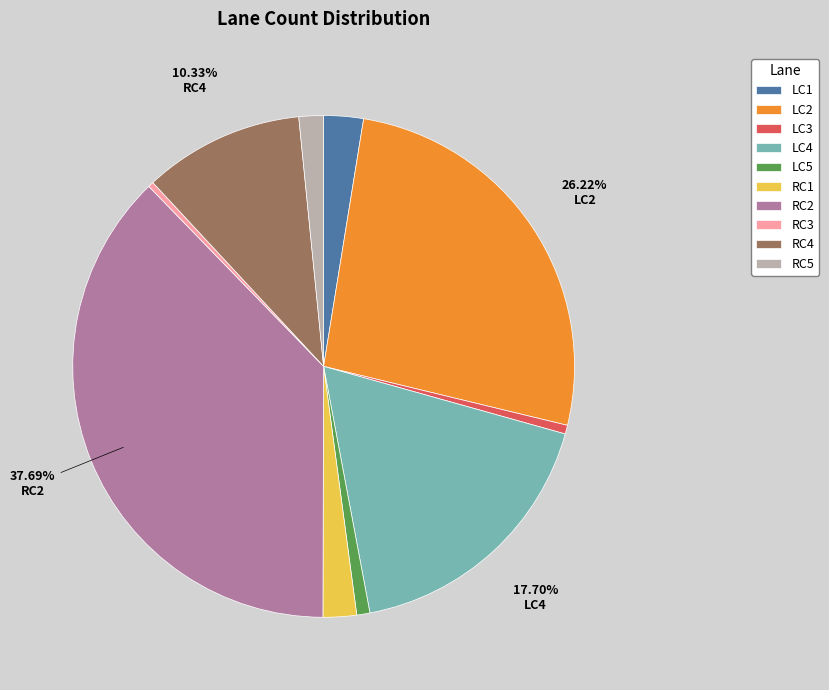

Which category has the biggest portion of the pie?

RC2